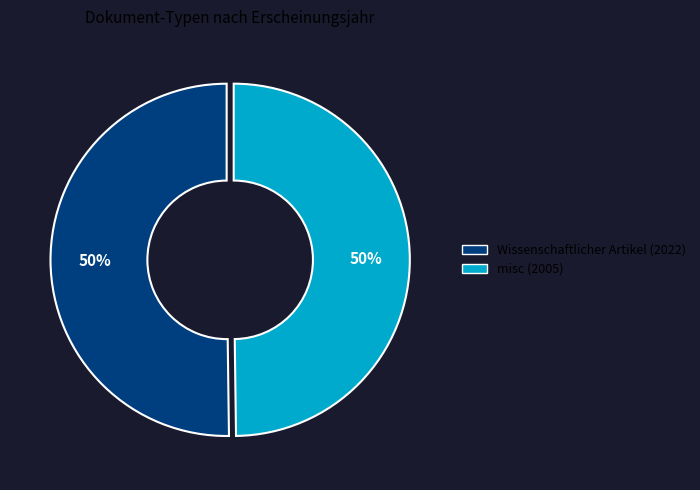

What is the ratio of the value at Wissenschaftlicher Artikel (2022) to the value at misc (2005)?

1.0